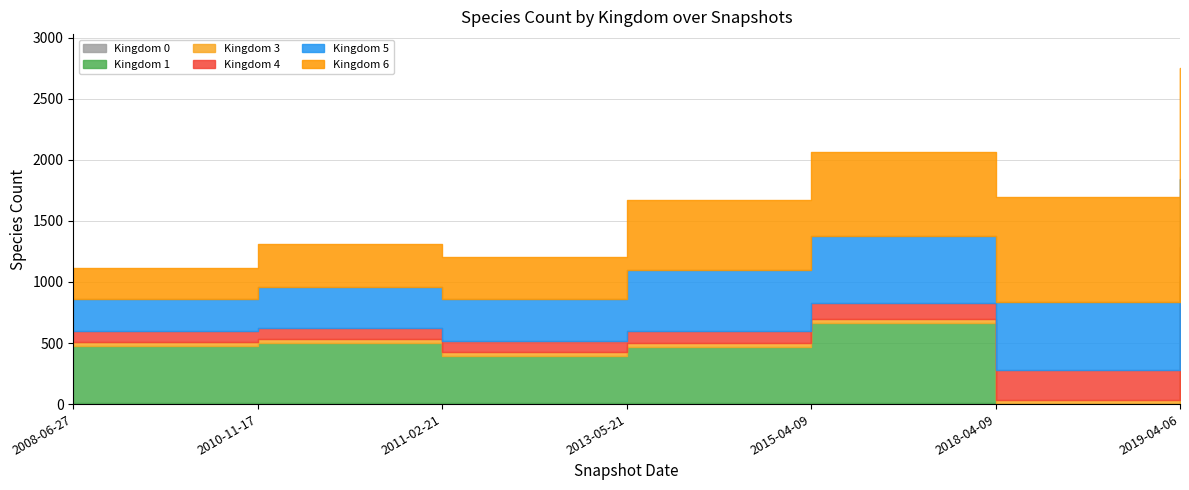

The Kingdom 0 series shows 18 at 2015-04-09. True or false?

False